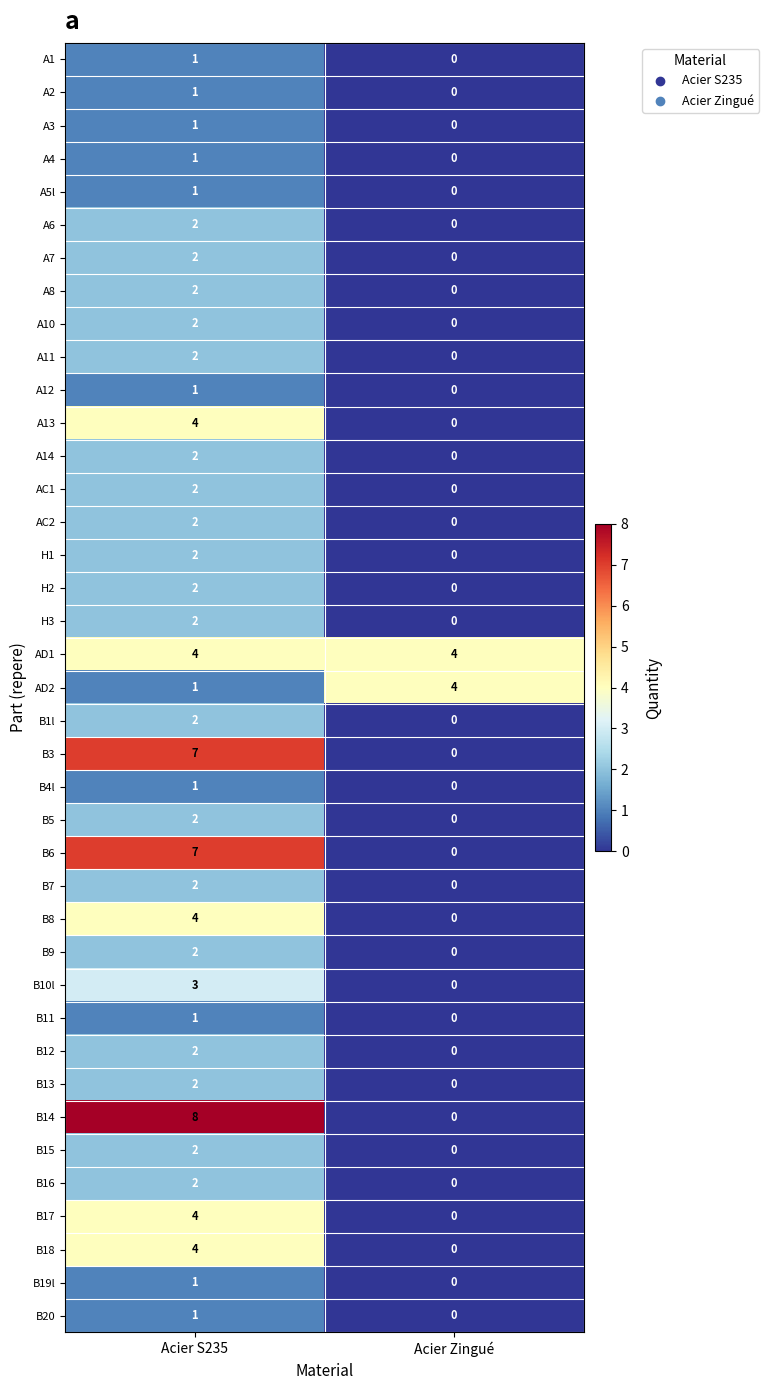

What is the spread (max minus min) of values at Acier S235?

7